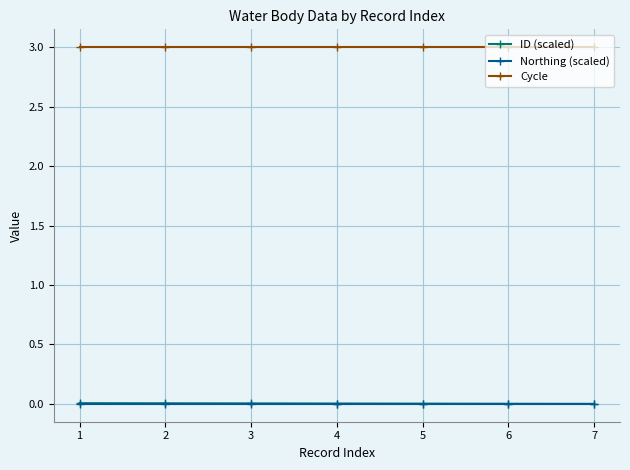

The value of Cycle at 4 is 3.0. True or false?

True